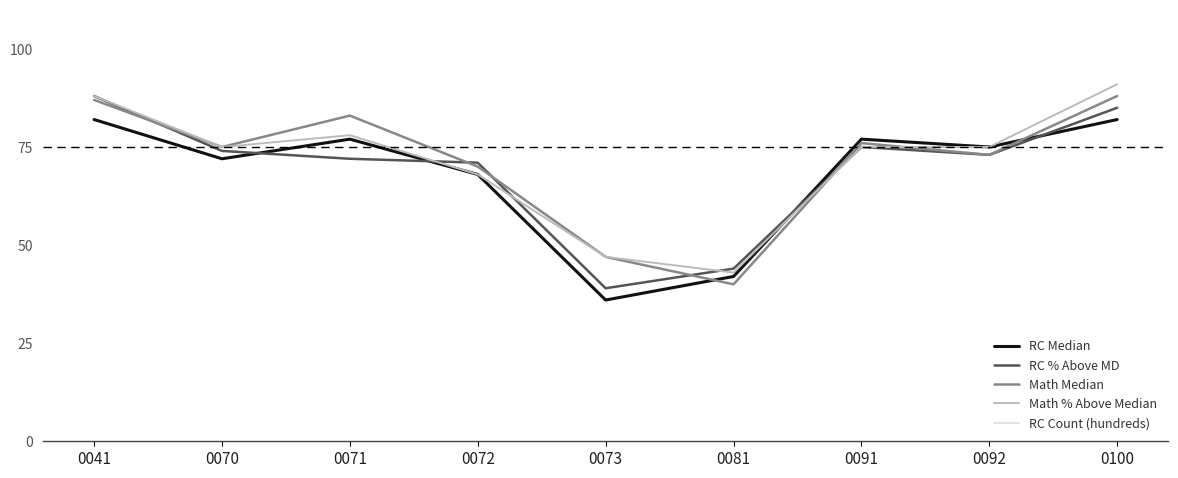

What is the difference between the RC Count (hundreds) values at 0081 and 0041?

91